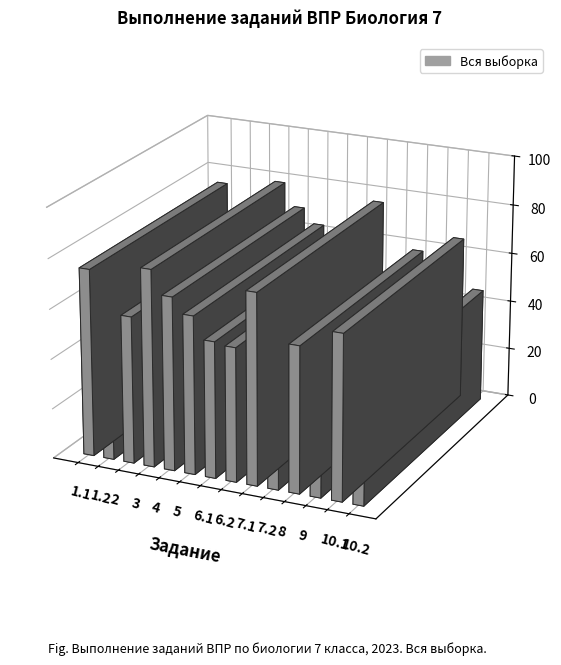

Is it true that the value at 7.2 is 13.5?

False